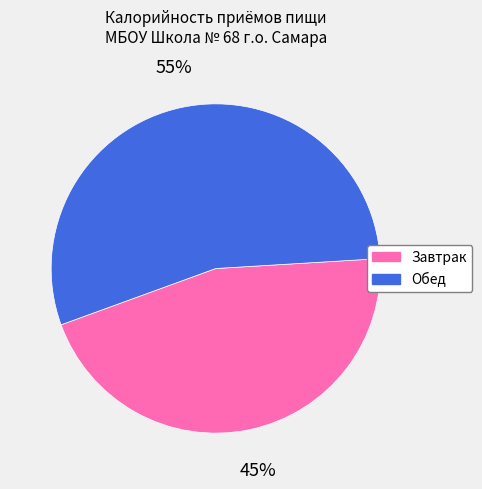

To the nearest percent, what is the average slice percentage?

50%